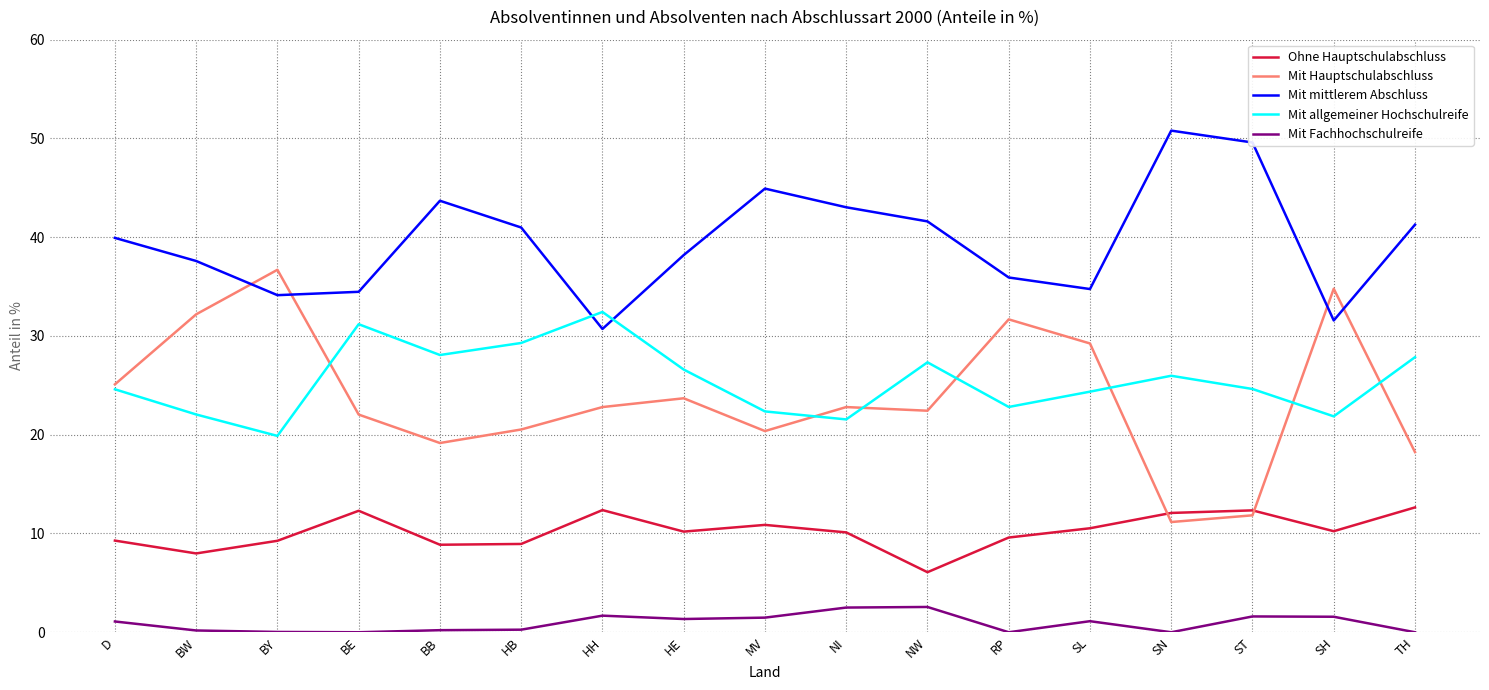

What is the approximate value of Mit Fachhochschulreife at NI?

2.5